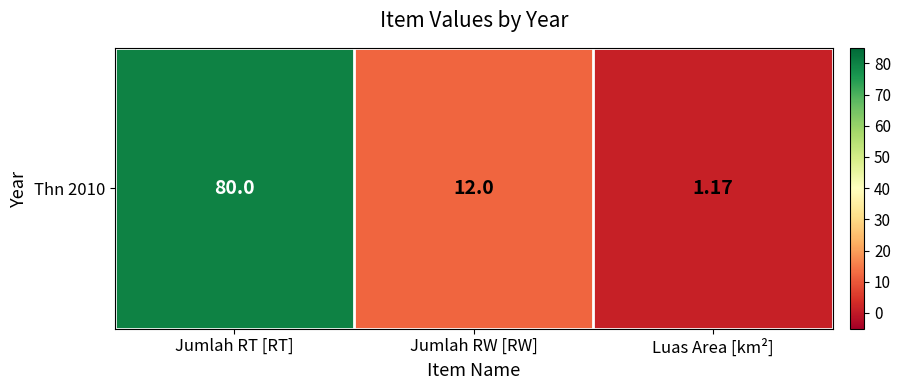

What is the difference between the maximum and minimum values?

78.8